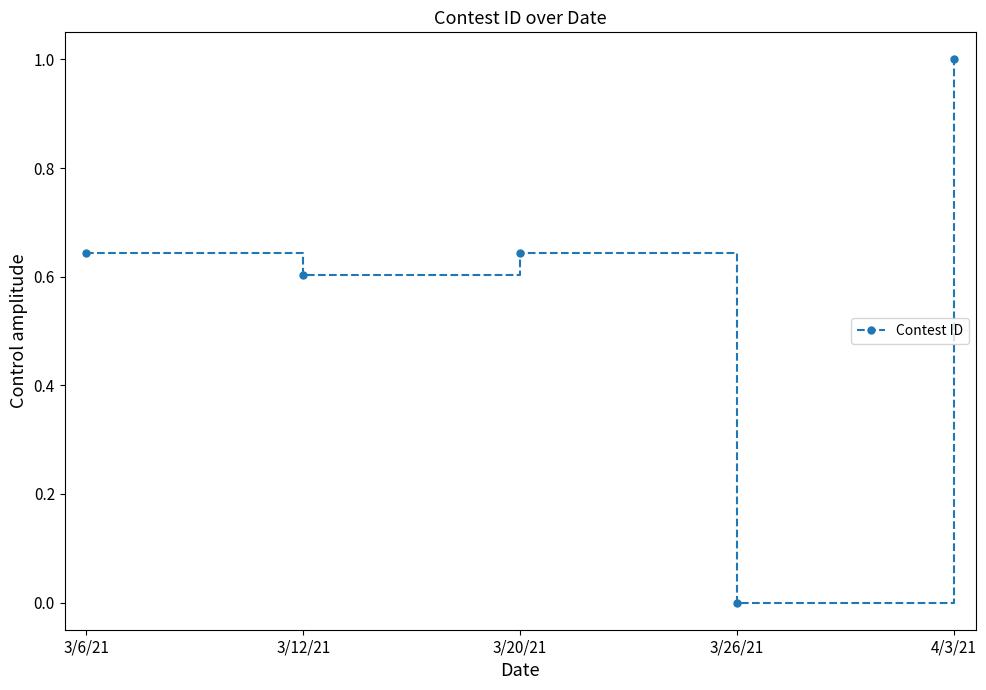

Does the chart display data point markers on the line(s)?

Yes